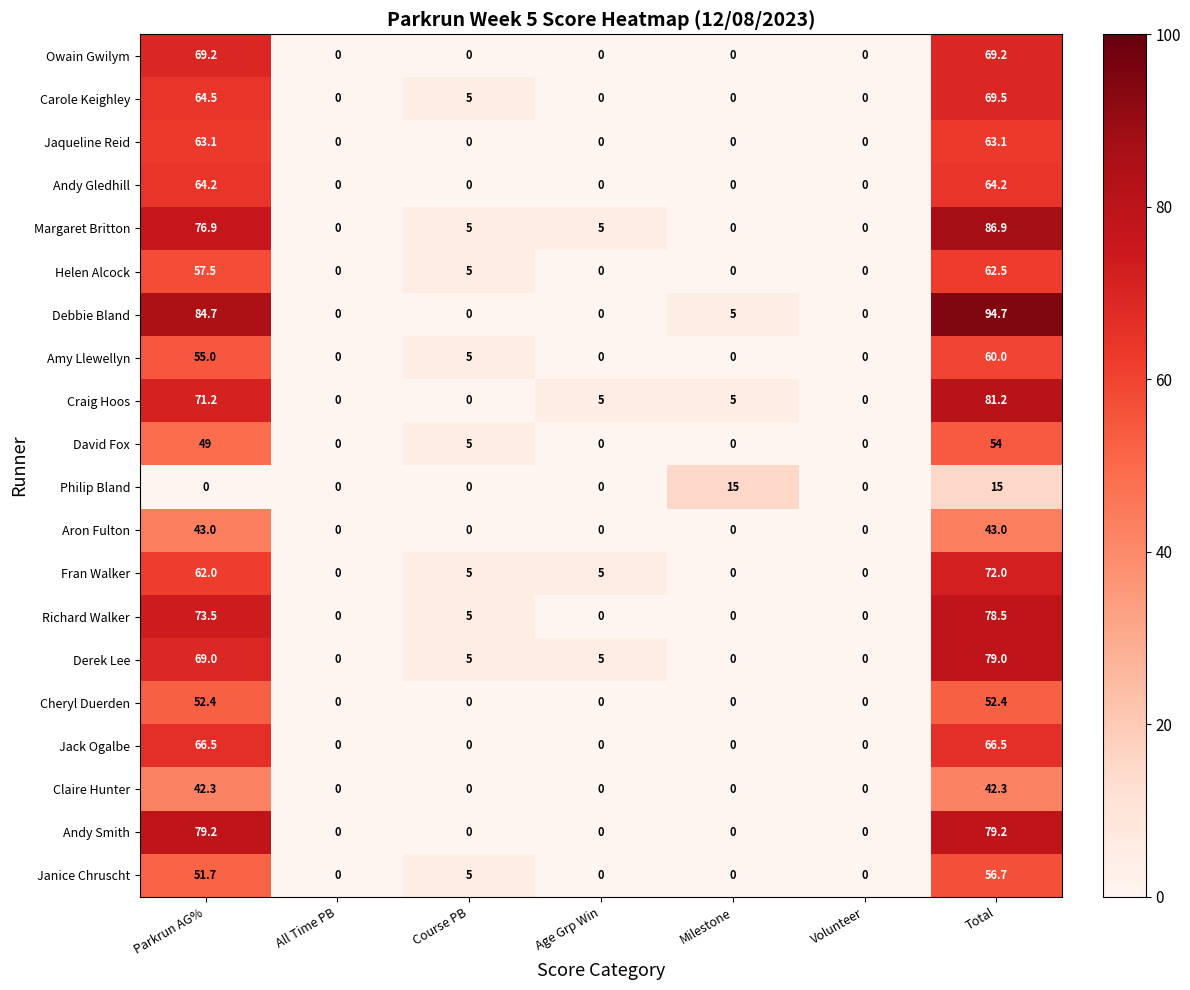

Which series has the largest total across all categories?

Debbie Bland